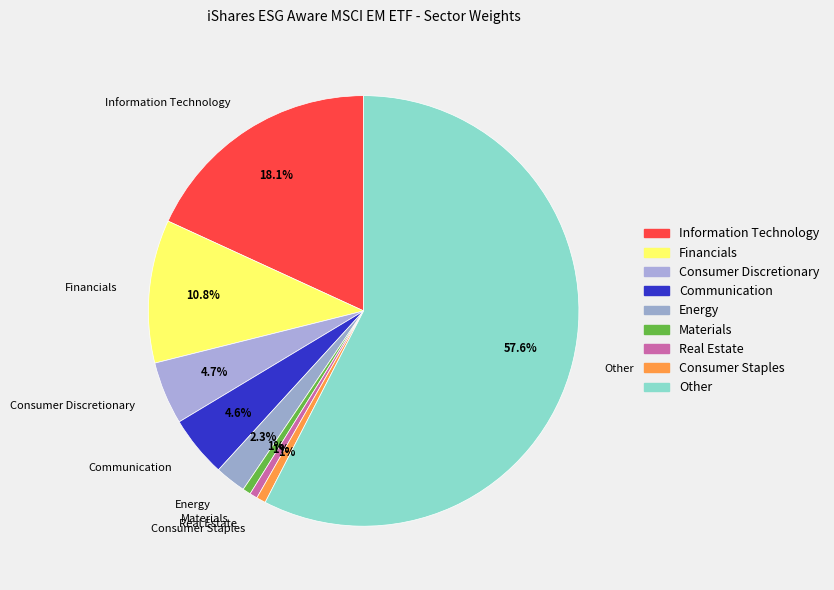

To the nearest percent, what is the average slice percentage?

11%